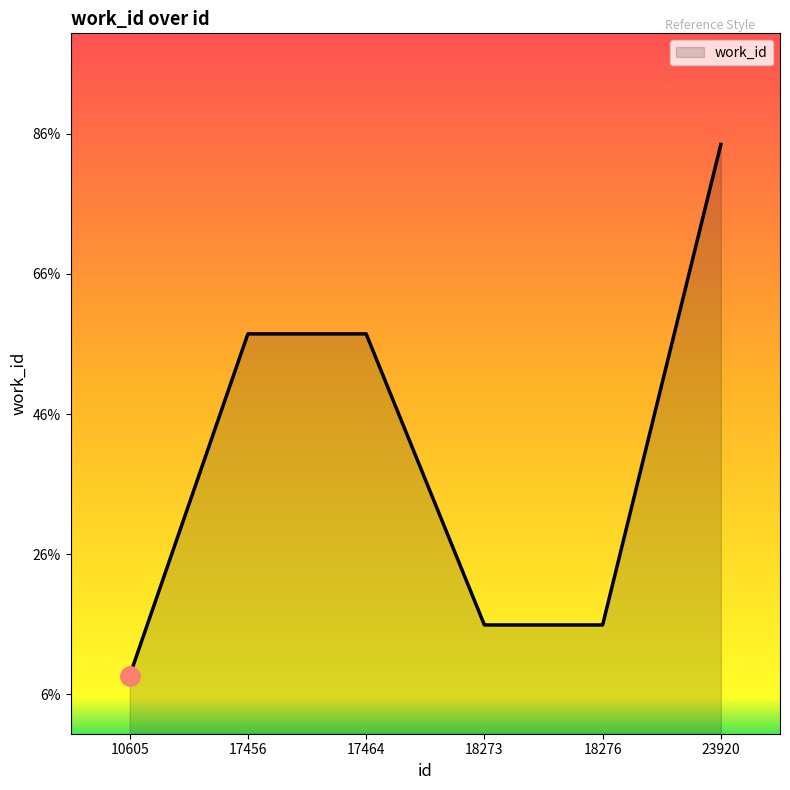

What is the approximate value at 18273, to the nearest 50?

4500